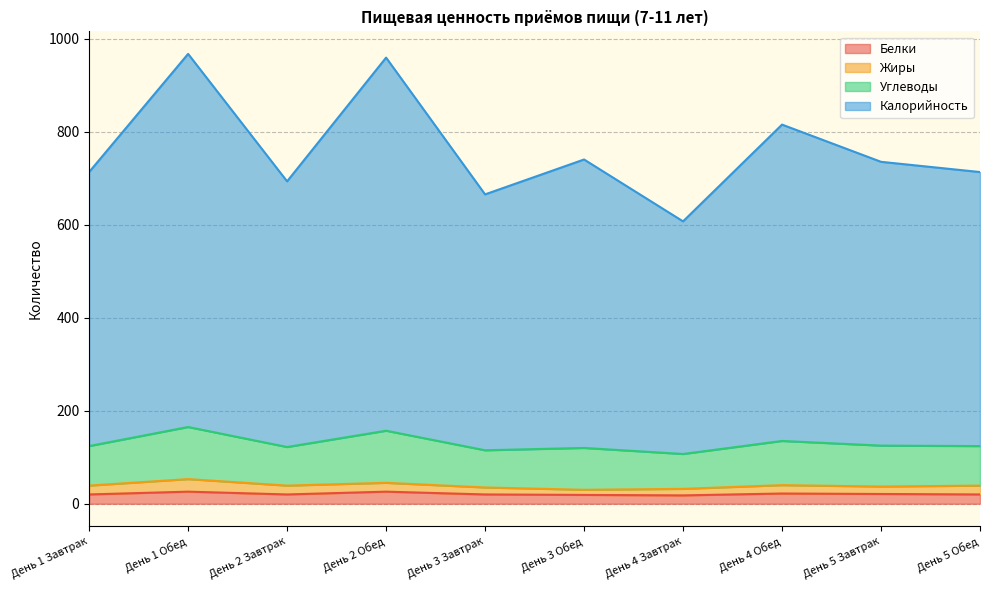

What is the maximum value for Белки?

26